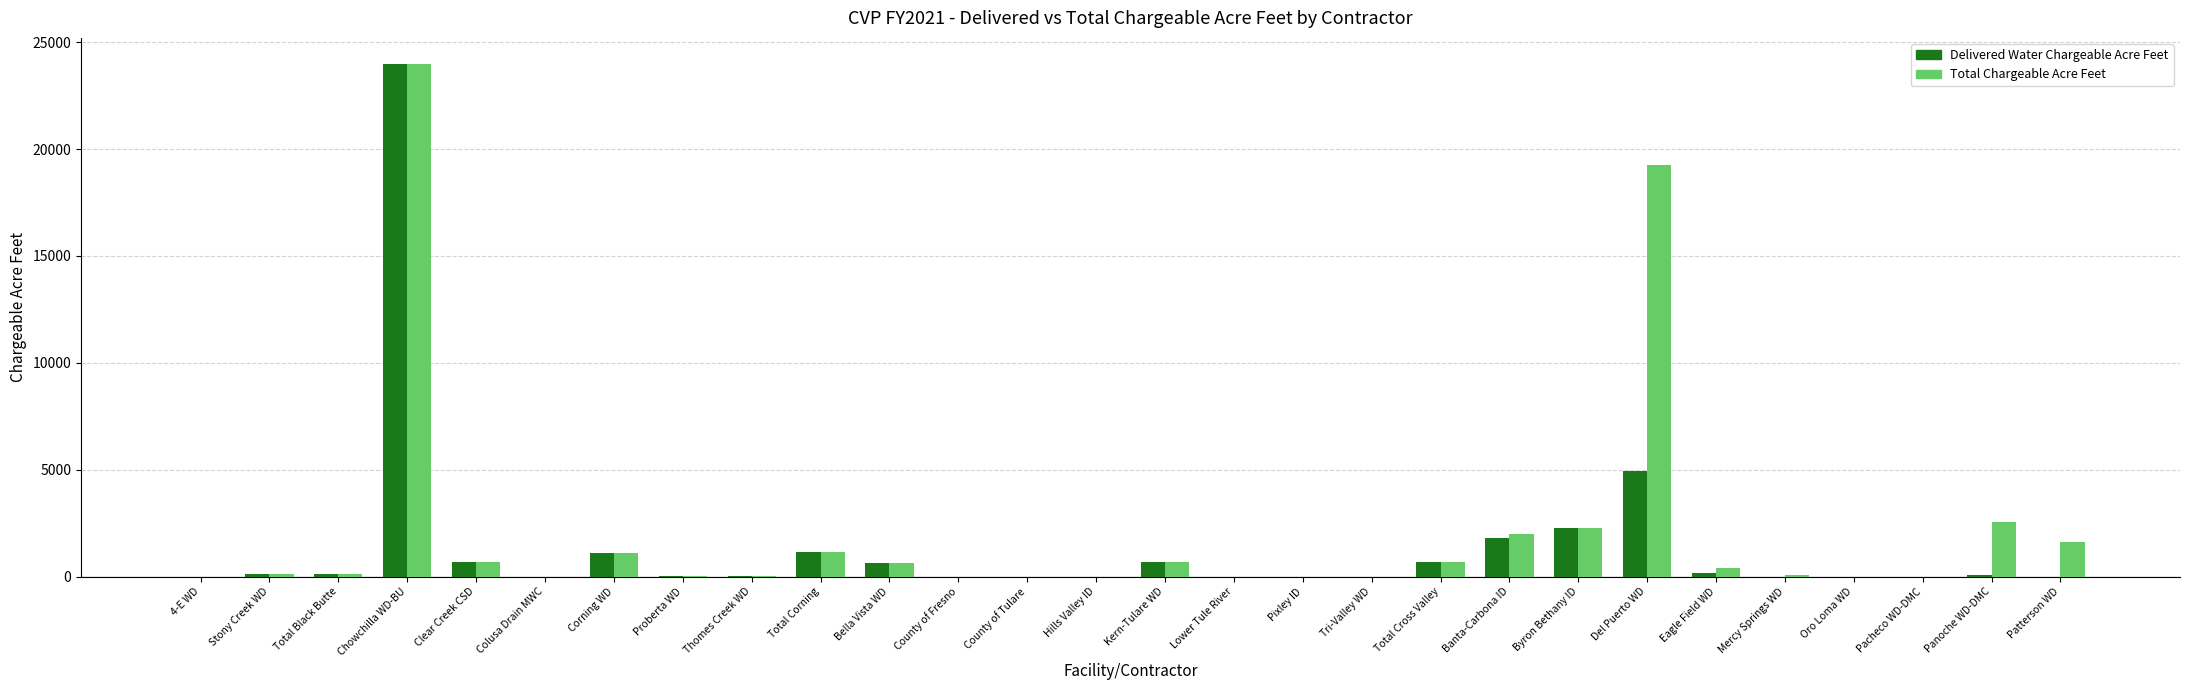

Is the value of Delivered Water Chargeable Acre Feet at Bella Vista WD greater than the value of Total Chargeable Acre Feet at Patterson WD?

No